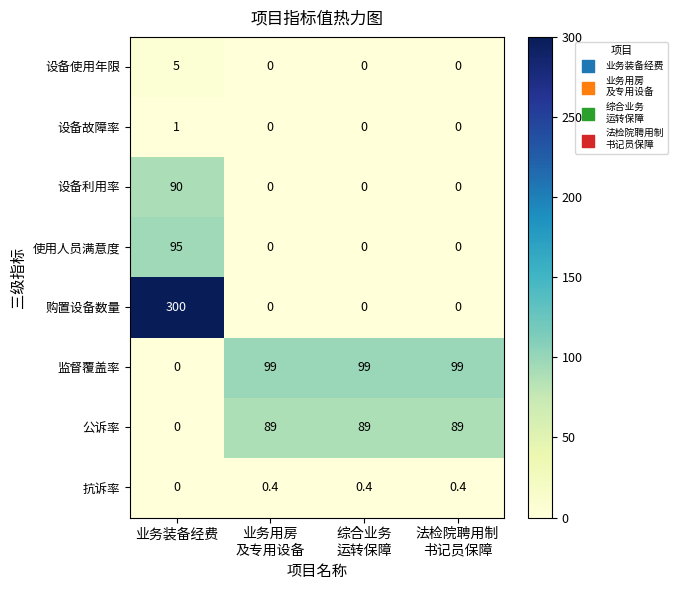

What is the approximate value of 设备故障率 at 业务装备经费?

1.0